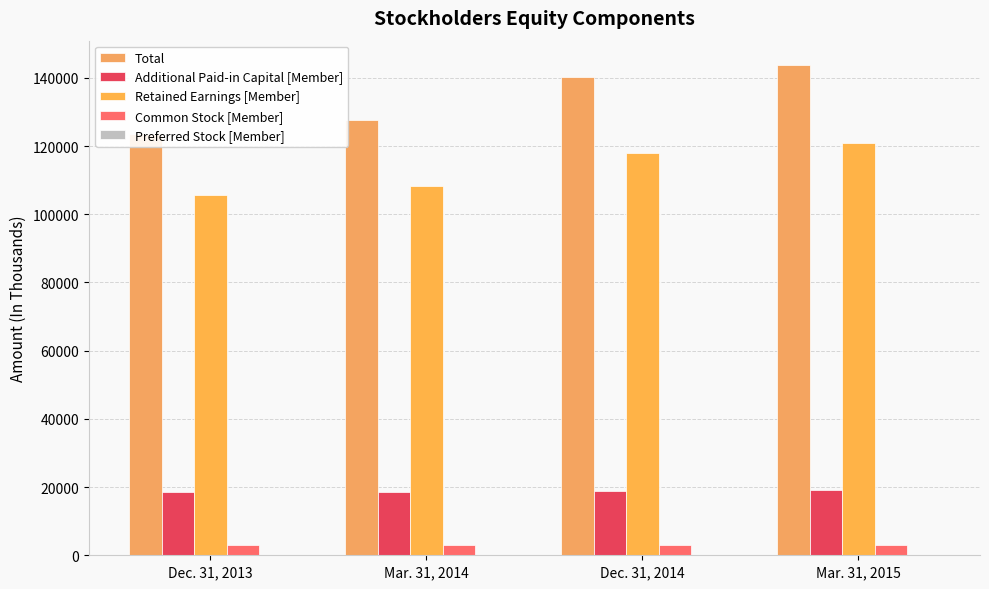

Reading left to right, extract all data points from this chart.

Total: 123625	127572	140175	143721
Additional Paid-in Capital [Member]: 18411	18492	18971	19054
Retained Earnings [Member]: 105752	108394	117950	120811
Common Stock [Member]: 3000	3000	3000	3000
Preferred Stock [Member]: 0	0	0	0